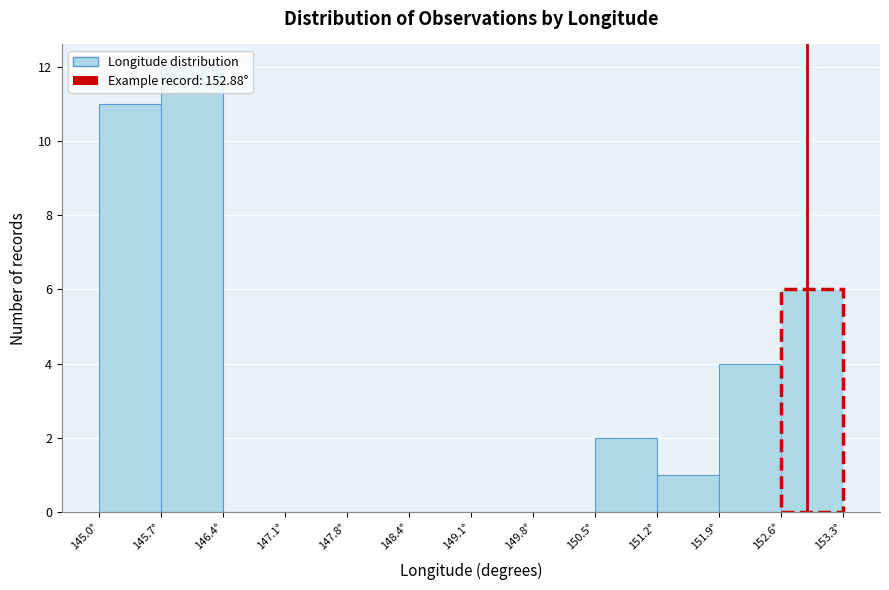

How tall is the bar that spans 150.5 to 151.2 on the x-axis? Neither the bar edges nor the heights are printed on the chart, so give them approximately, as read against the axes.

2